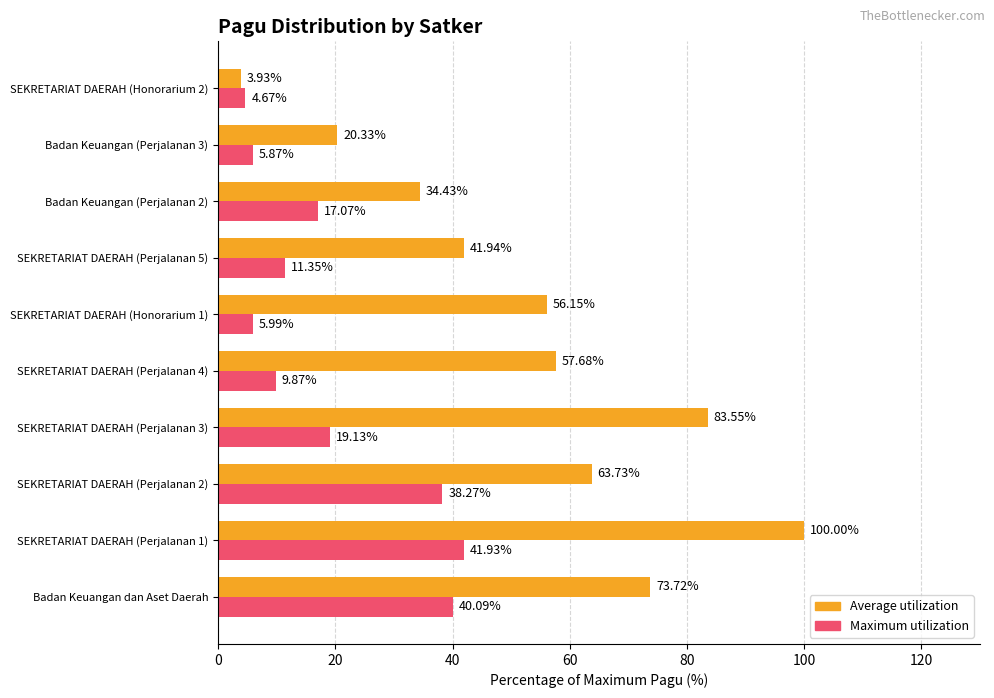

Rank the categories by Average utilization value from lowest to highest.

SEKRETARIAT DAERAH (Honorarium 2), Badan Keuangan (Perjalanan 3), Badan Keuangan (Perjalanan 2), SEKRETARIAT DAERAH (Perjalanan 5), SEKRETARIAT DAERAH (Honorarium 1), SEKRETARIAT DAERAH (Perjalanan 4), SEKRETARIAT DAERAH (Perjalanan 2), Badan Keuangan dan Aset Daerah, SEKRETARIAT DAERAH (Perjalanan 3), SEKRETARIAT DAERAH (Perjalanan 1)